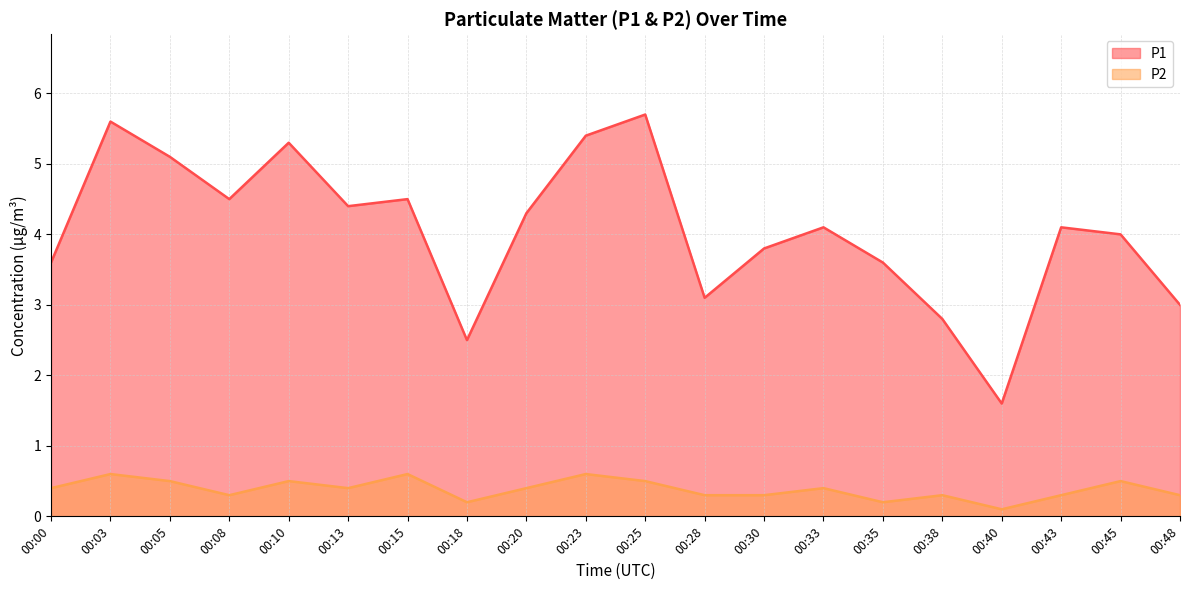

At 00:13, list the series in order from largest to smallest.

P1, P2